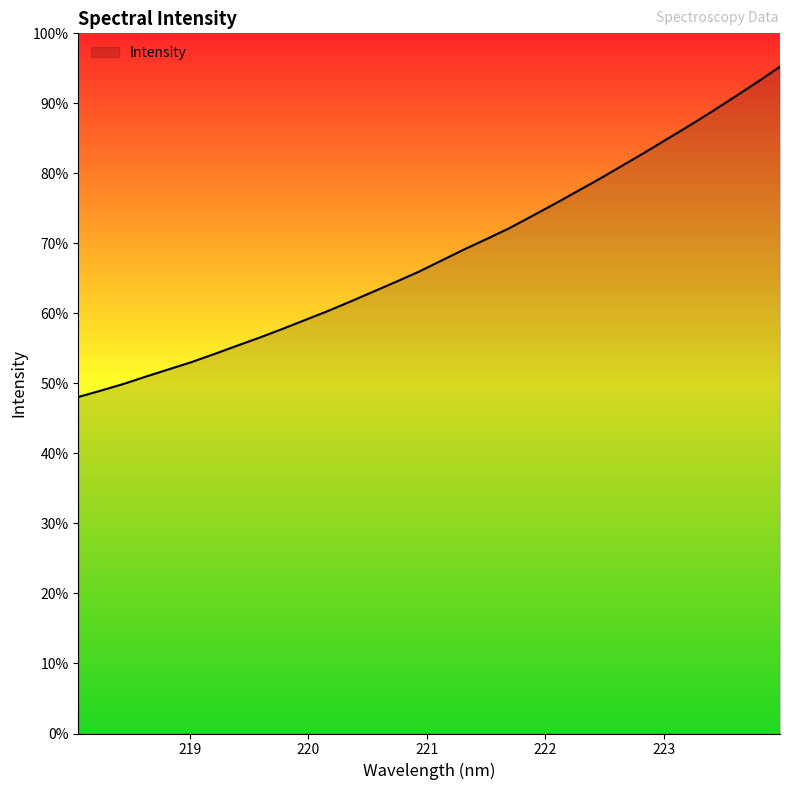

Is this an area chart (filled region under the line)?

Yes